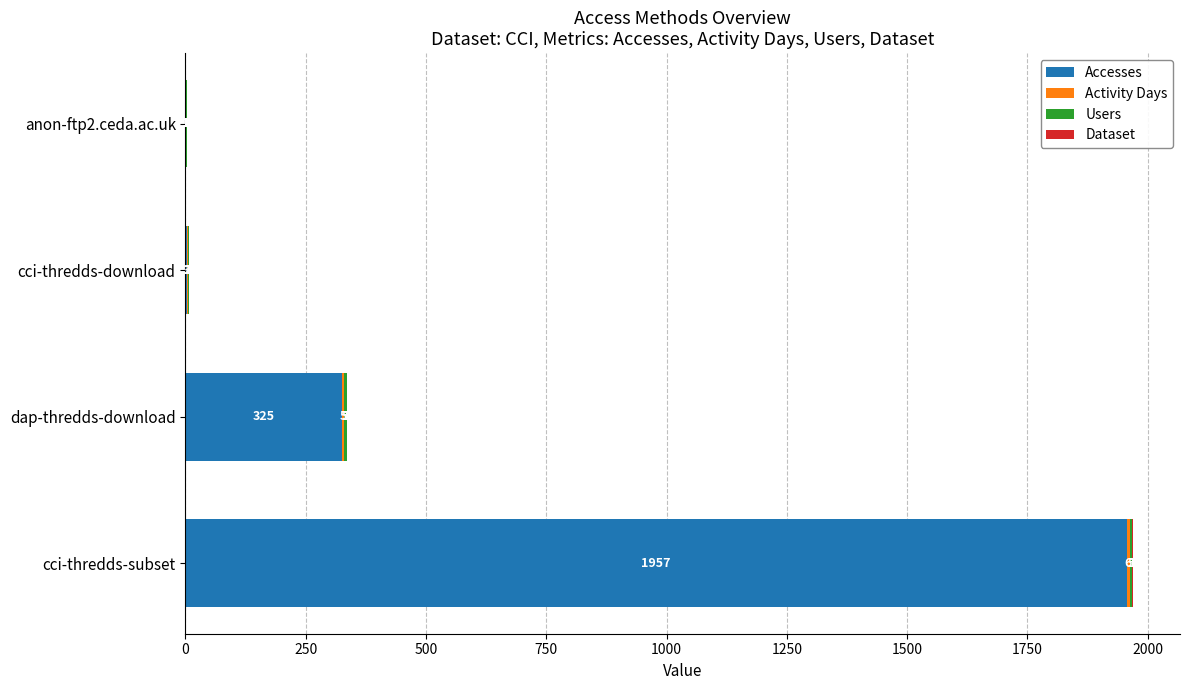

What is the total value across all series at cci-thredds-download?

8